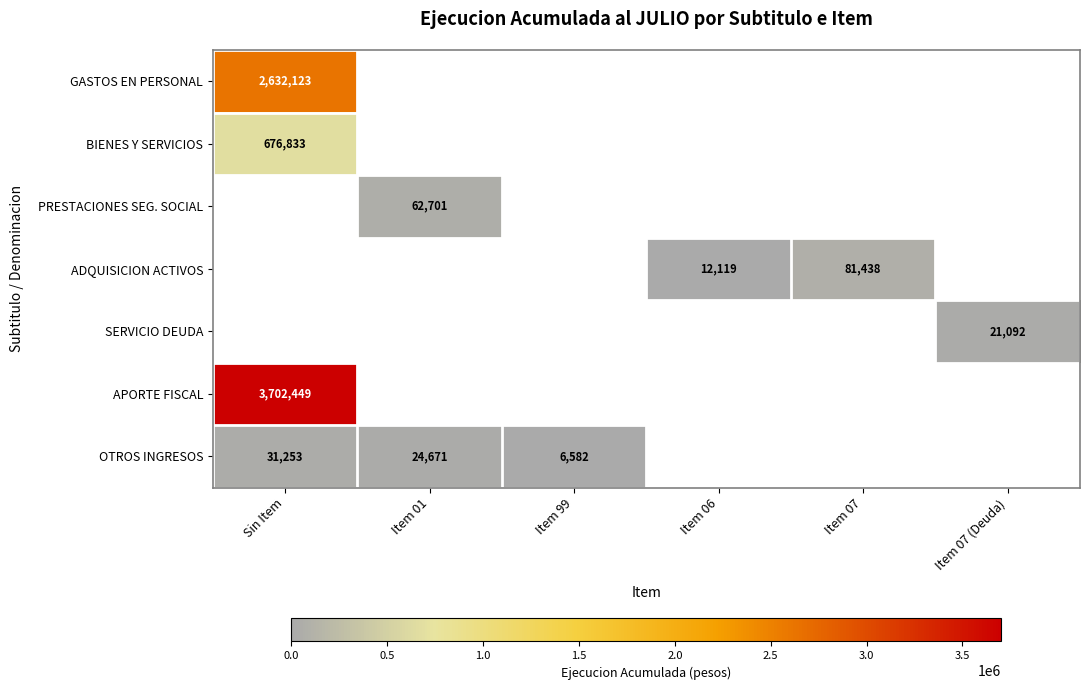

The OTROS INGRESOS series shows 6582 at Item 99. True or false?

True